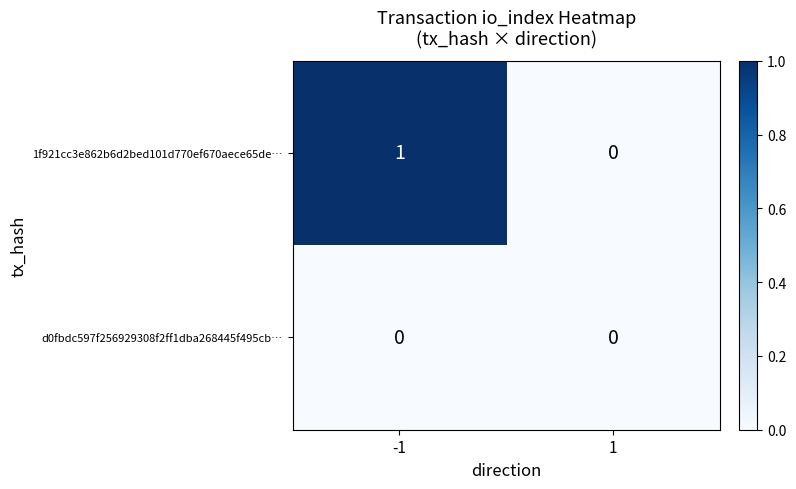

Reading left to right, transcribe all the data shown in this chart.

1f921cc3e862b6d2bed101d770ef670aece65de…: 1	0
d0fbdc597f256929308f2ff1dba268445f495cb…: 0	0